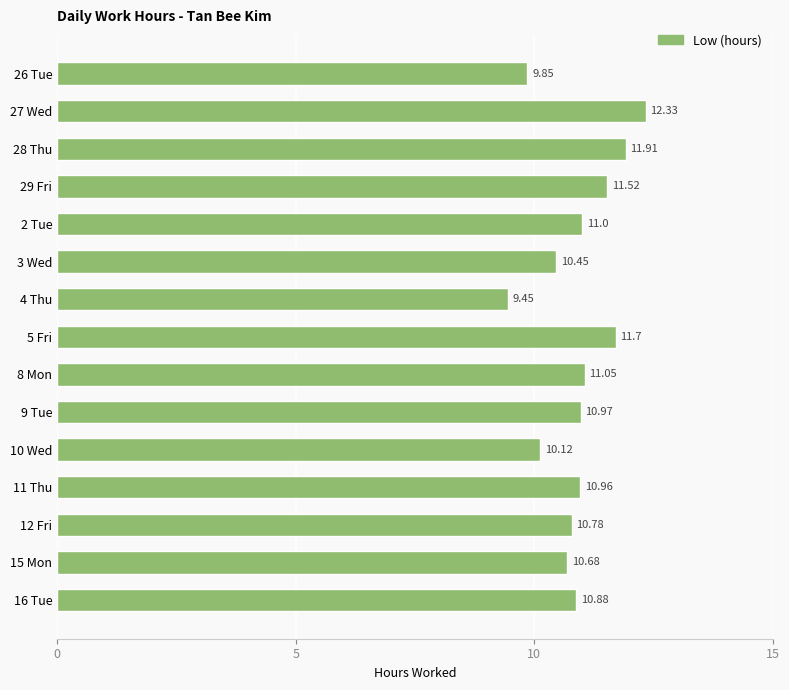

List the labels in order of value, largest first.

27 Wed, 28 Thu, 5 Fri, 29 Fri, 8 Mon, 2 Tue, 9 Tue, 11 Thu, 16 Tue, 12 Fri, 15 Mon, 3 Wed, 10 Wed, 26 Tue, 4 Thu